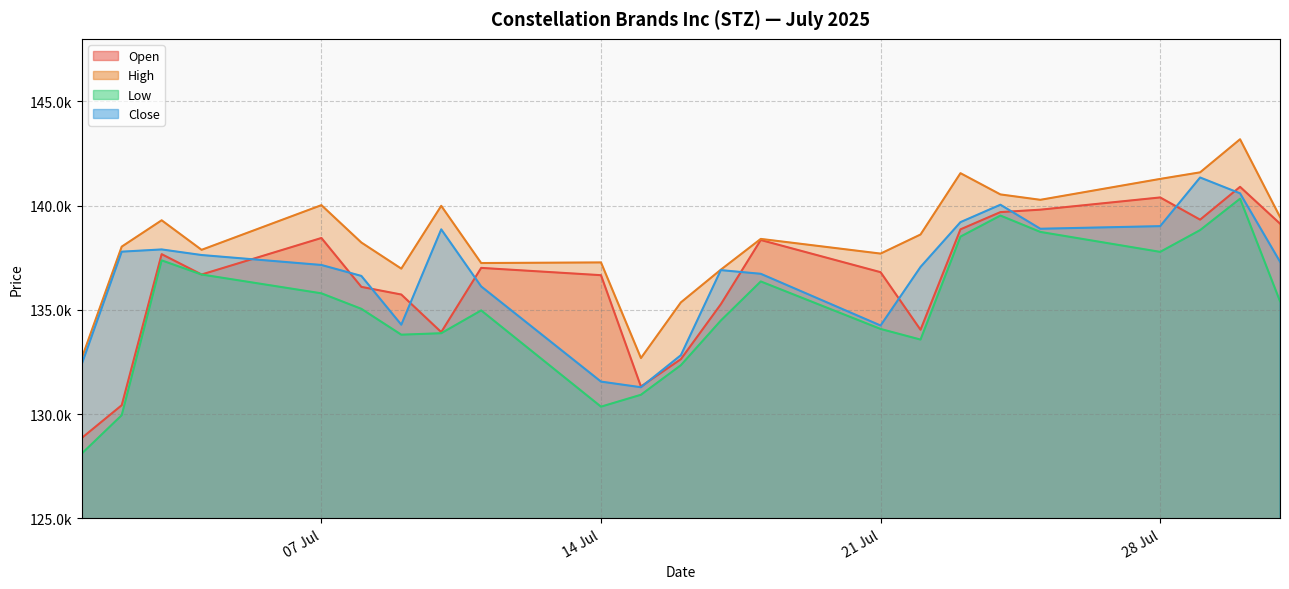

How many interior local peaks does the Close series have?

5